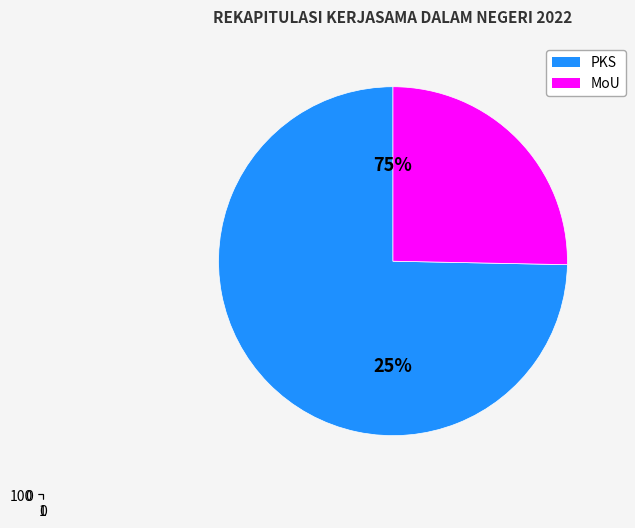

The PKS slice represents 61% of the pie. True or false?

False